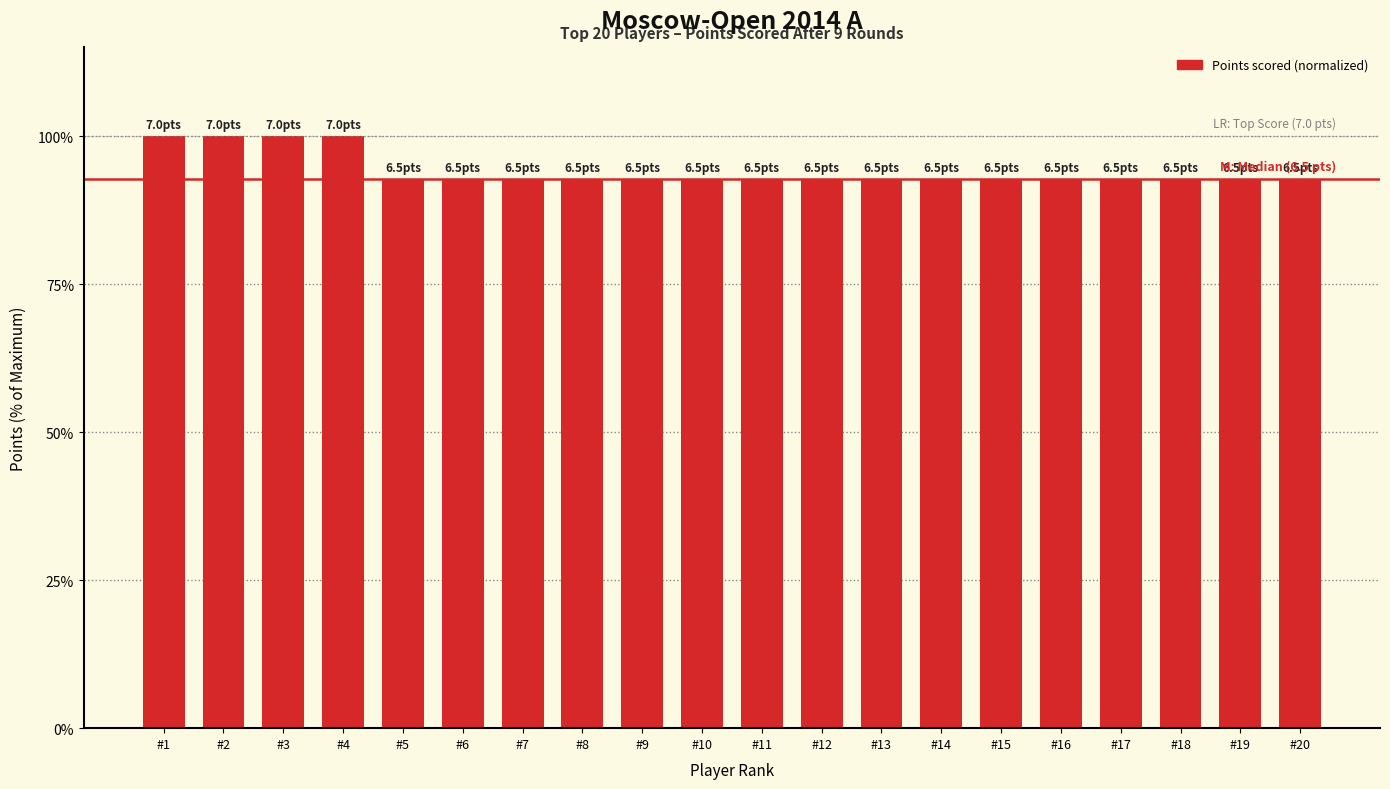

What is the sum of all values?

1885.7